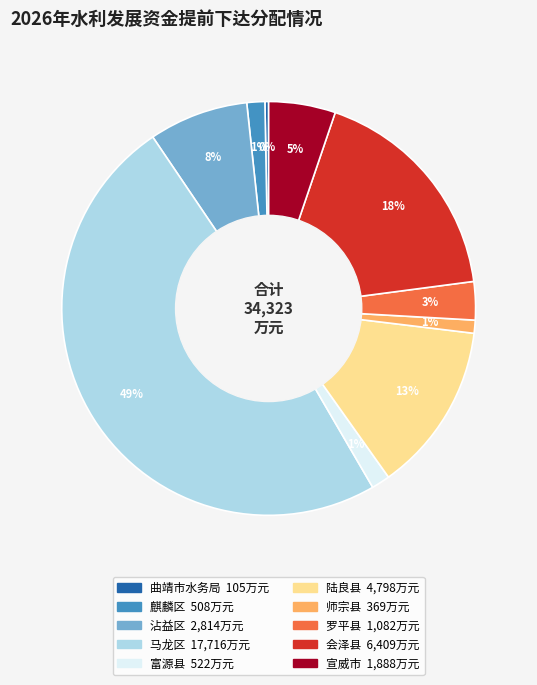

What is the largest slice in the pie chart?

马龙区